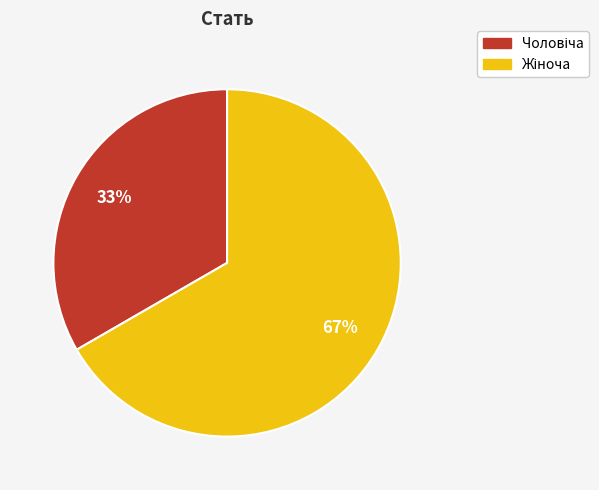

Is there a majority slice in this chart?

Yes